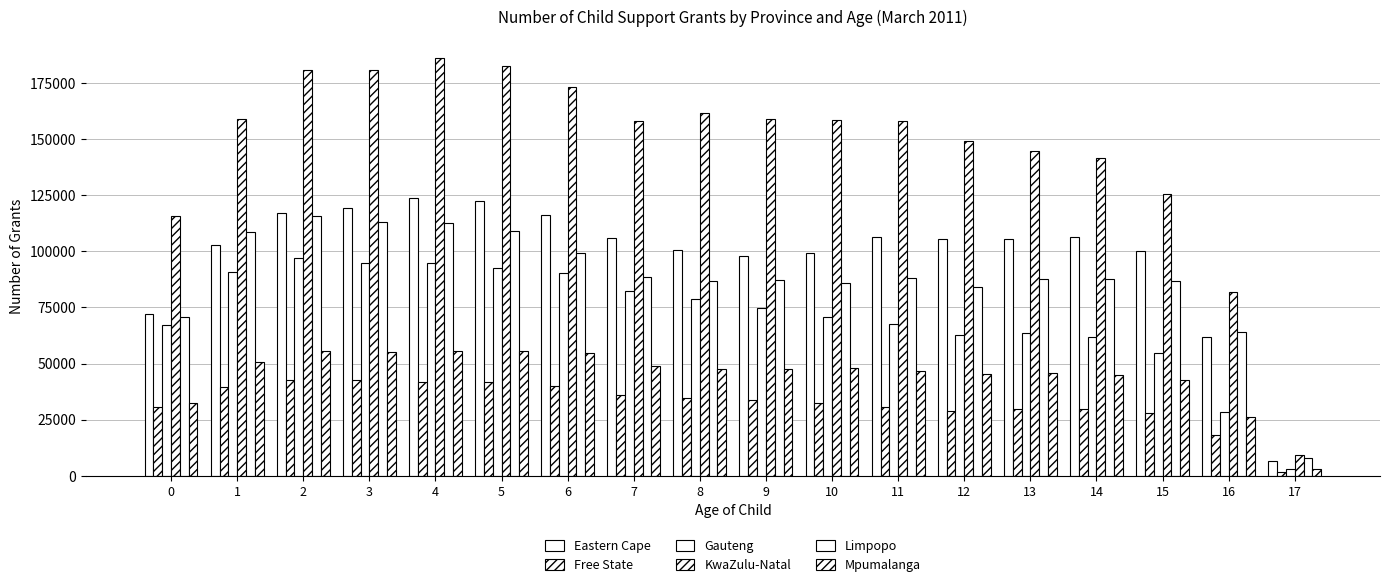

Does the chart contain stacked bars?

No